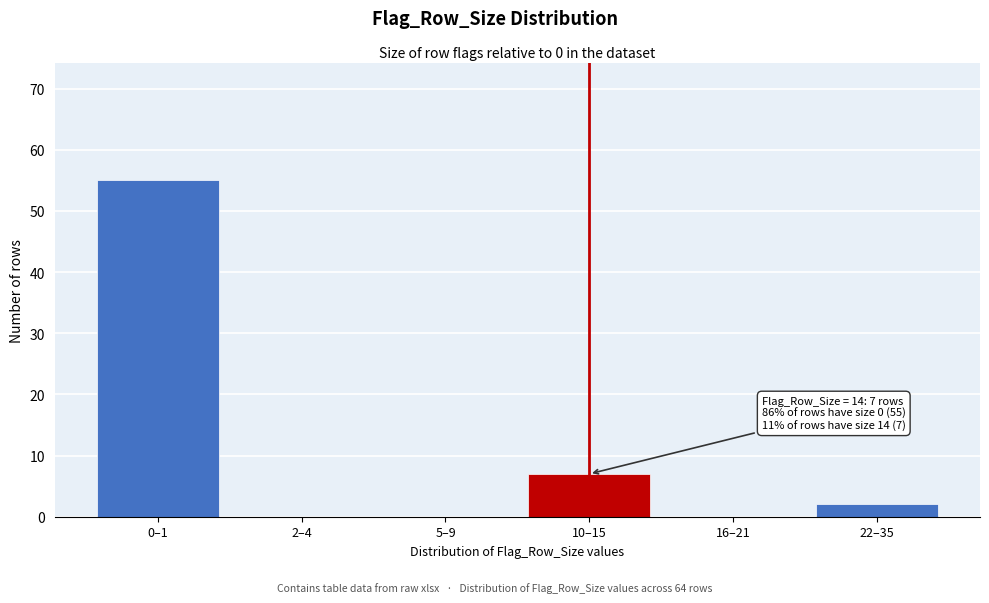

Reading left to right, what are all the values shown in this chart?

0–1=55	2–4=0	5–9=0	10–15=7	16–21=0	22–35=2